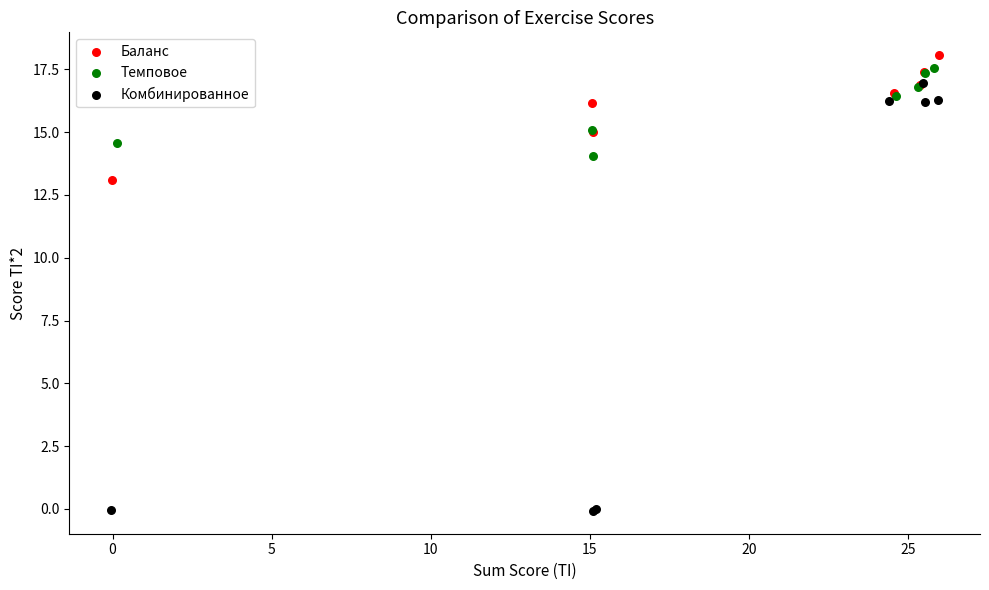

What are all the series names shown in the legend?

Баланс, Темповое, Комбинированное